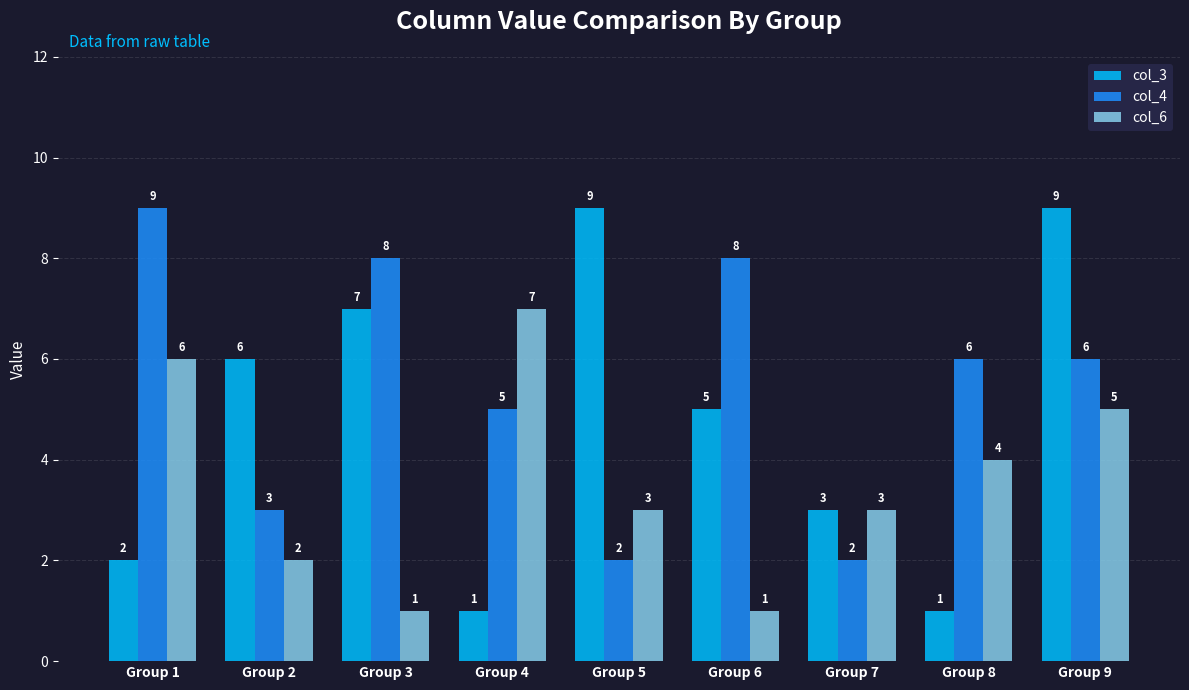

What is the value of the col_6 bar at the 1st from the left?

6